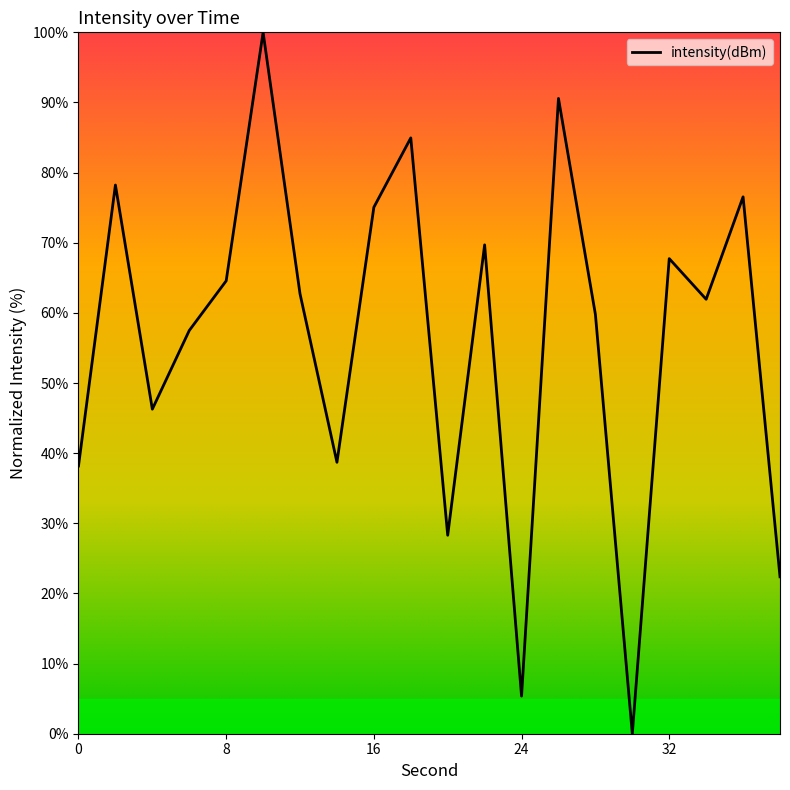

What is the difference between the maximum and minimum values?

100.0